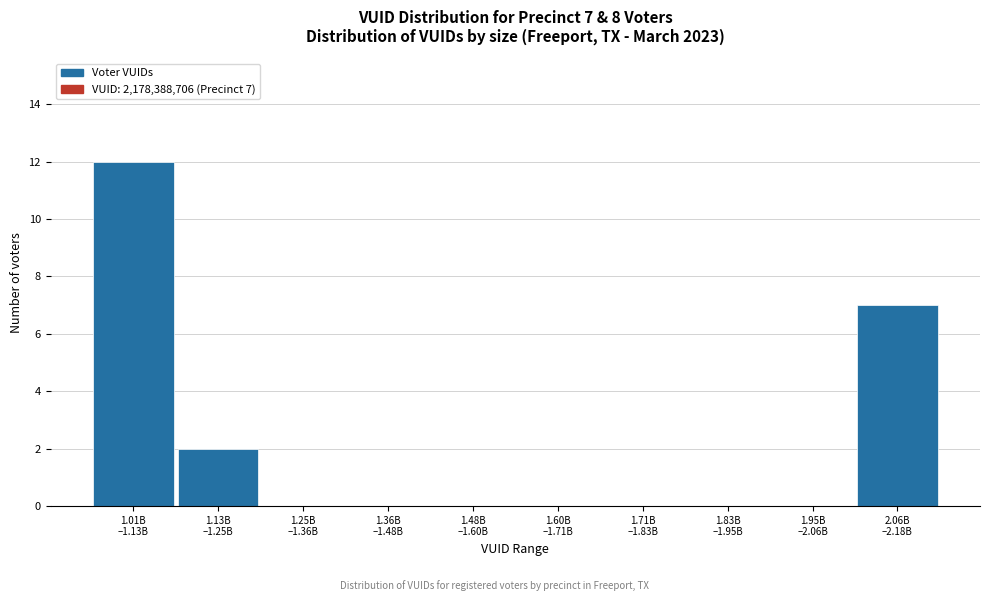

What is the sum of all values?

21